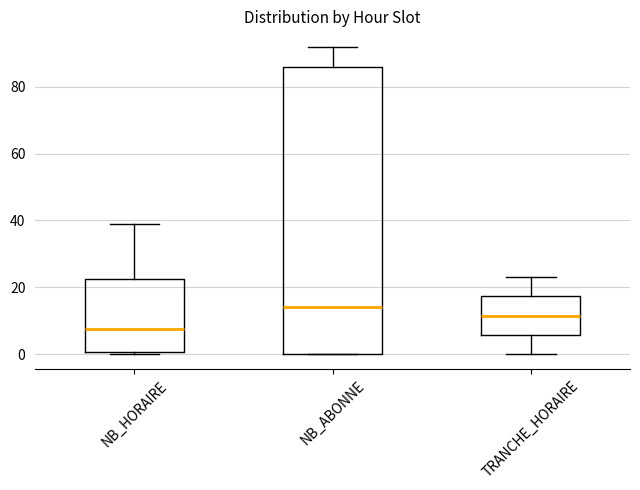

Reading left to right, transcribe this box plot: for each box, give where its median line is, the range the box spans, and where its two whiskers end, as read against the y-axis. The values are not printed on the chart, so give them approximately, as read against the axis.

NB_HORAIRE: median 8, box 0 to 22, whiskers 0 (just below the box's lower edge) to 40
NB_ABONNE: median 14, box 0 to 86, whiskers 0 to 92
TRANCHE_HORAIRE: median 12, box 6 to 18, whiskers 0 to 24